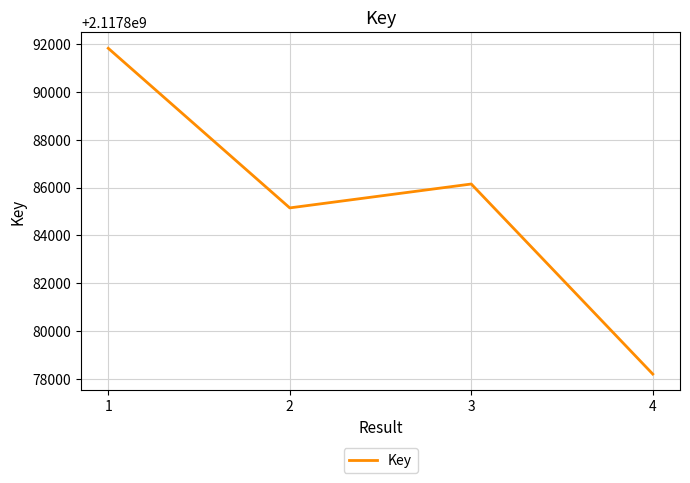

How many interior local valleys (lower than both neighbors) does the data have?

1